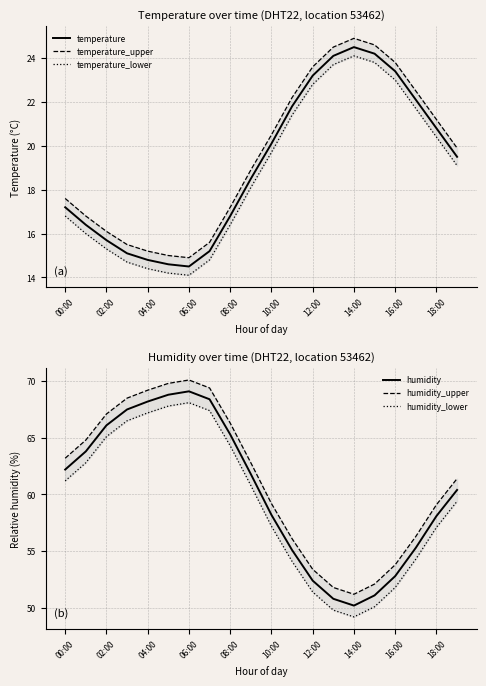

Which series has the widest spread of values?

humidity